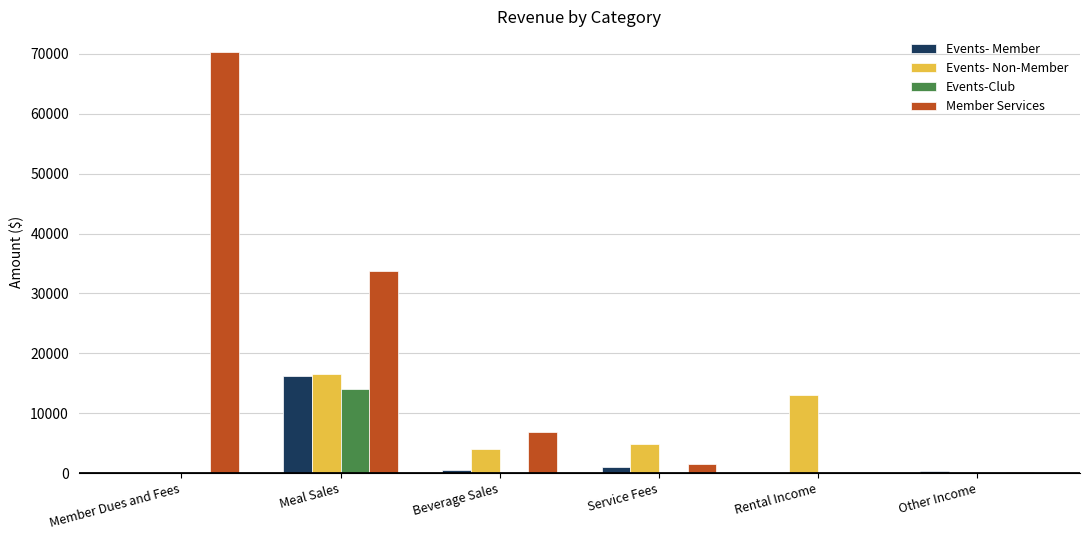

True or false: Member Services has a value of 1444 at Service Fees.

True